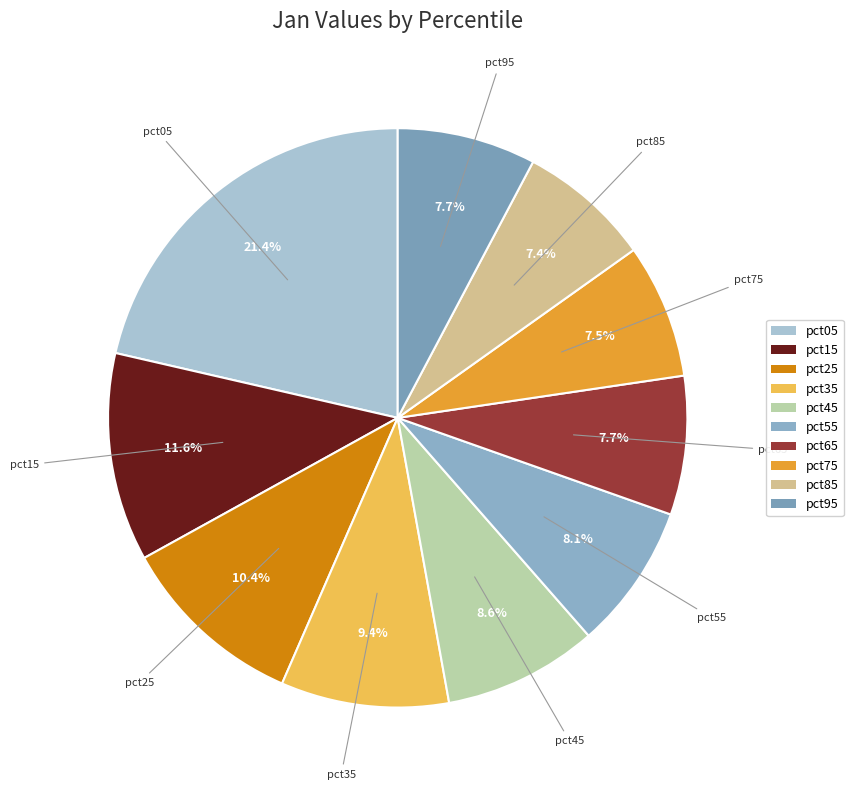

How many slices are in this pie chart?

10